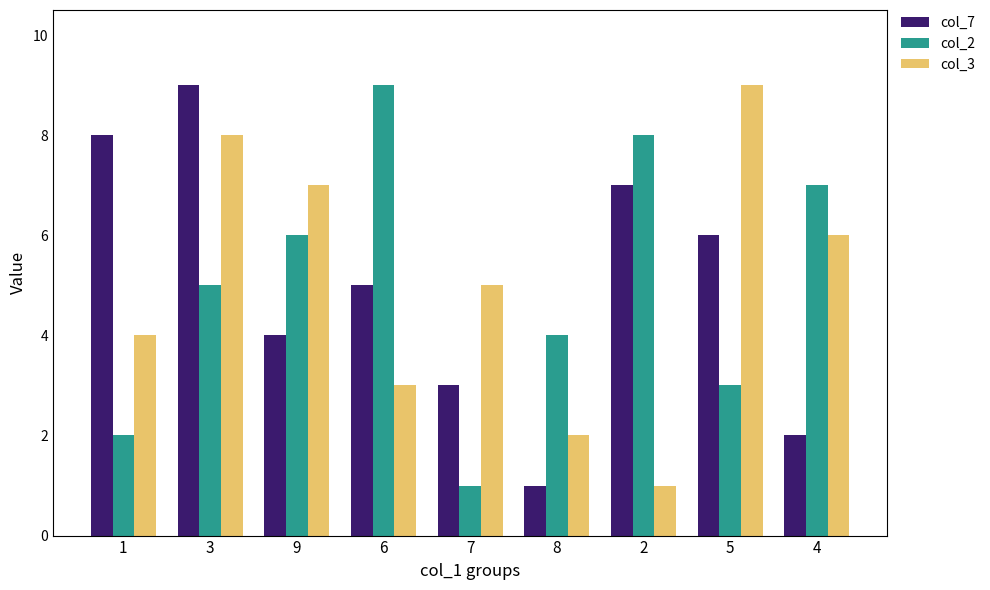

What is the sum of the col_3 values at 6 and 8?

5